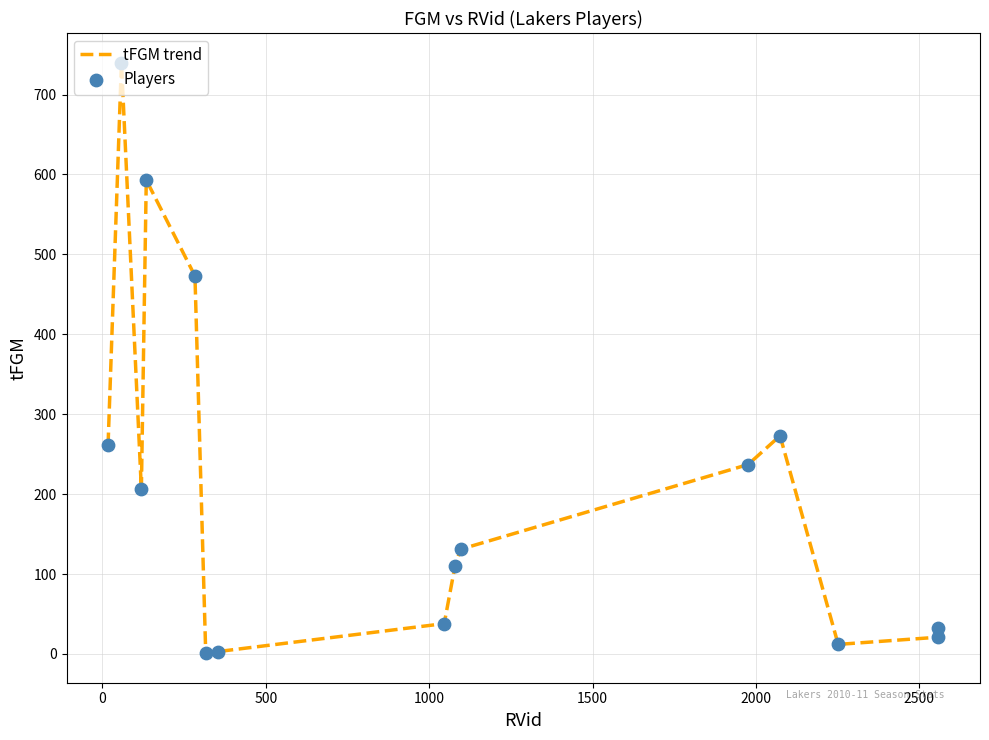

What is the maximum value shown in the chart?

740